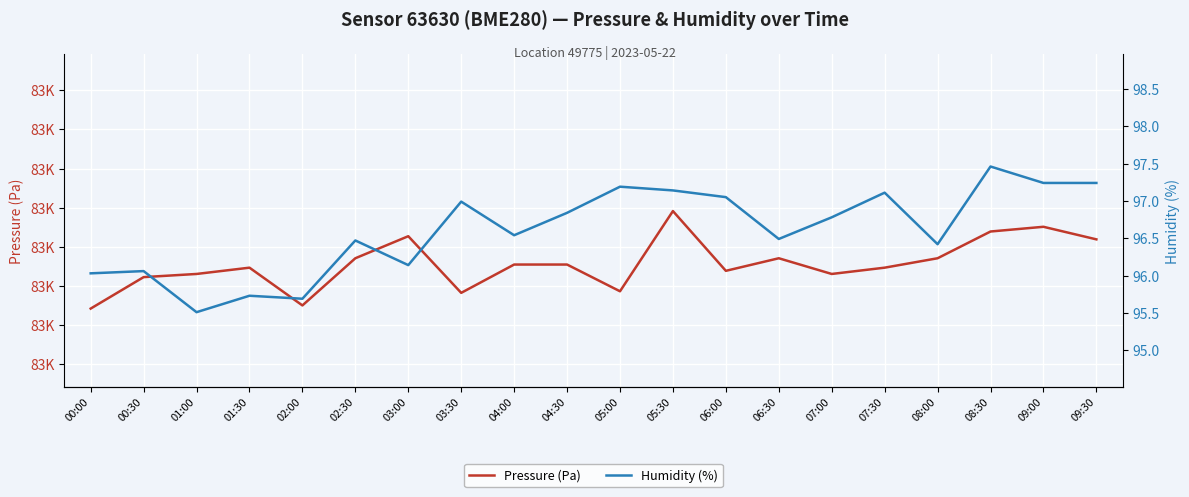

What are all the series names shown in the legend?

Pressure (Pa), Humidity (%)